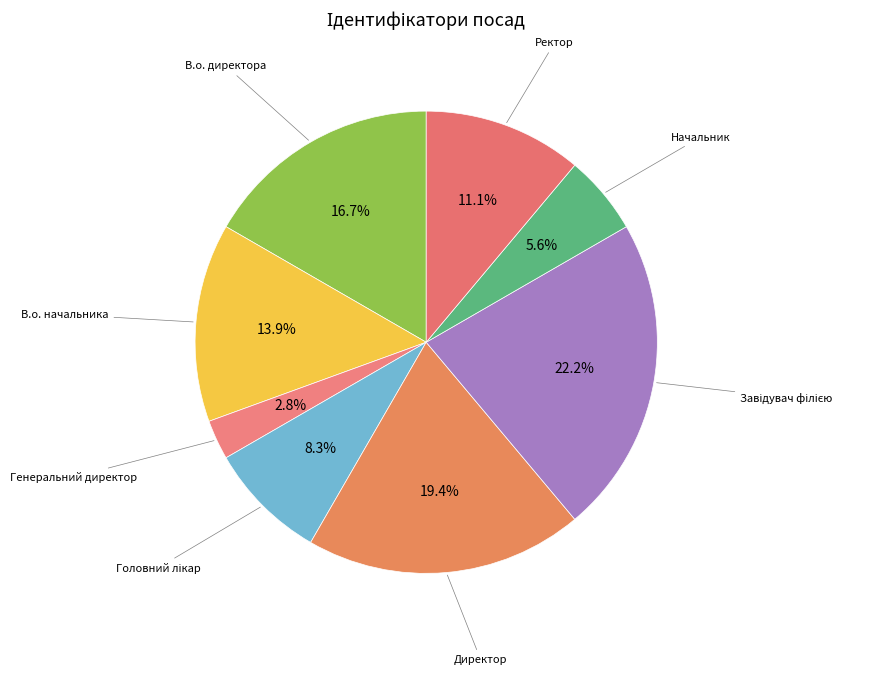

What percentage is the В.о. начальника slice, to the nearest percent?

14%